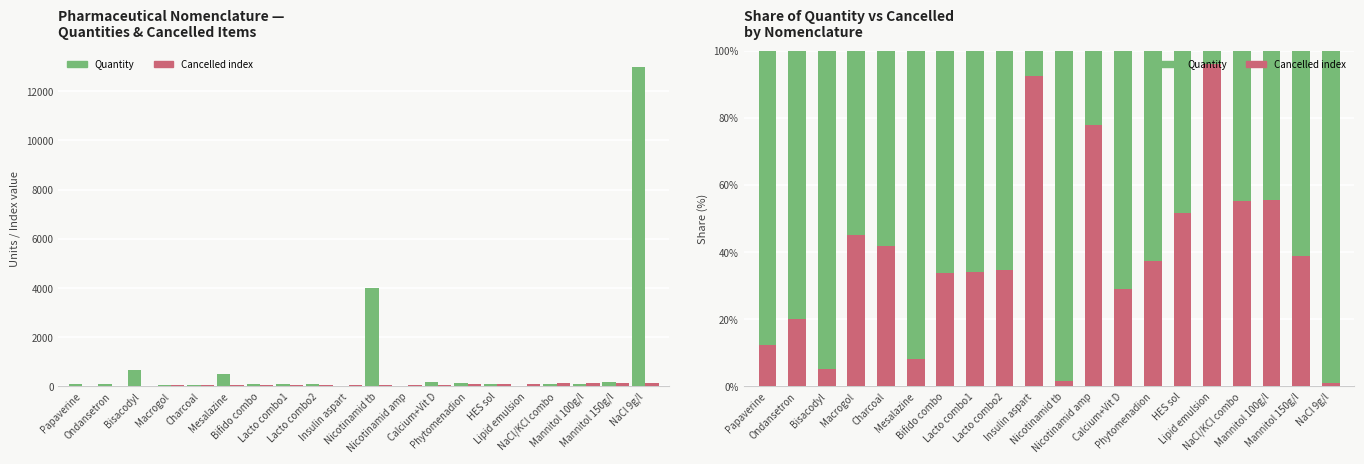

What is the label of the 2nd bar from the left?

Ondansetron